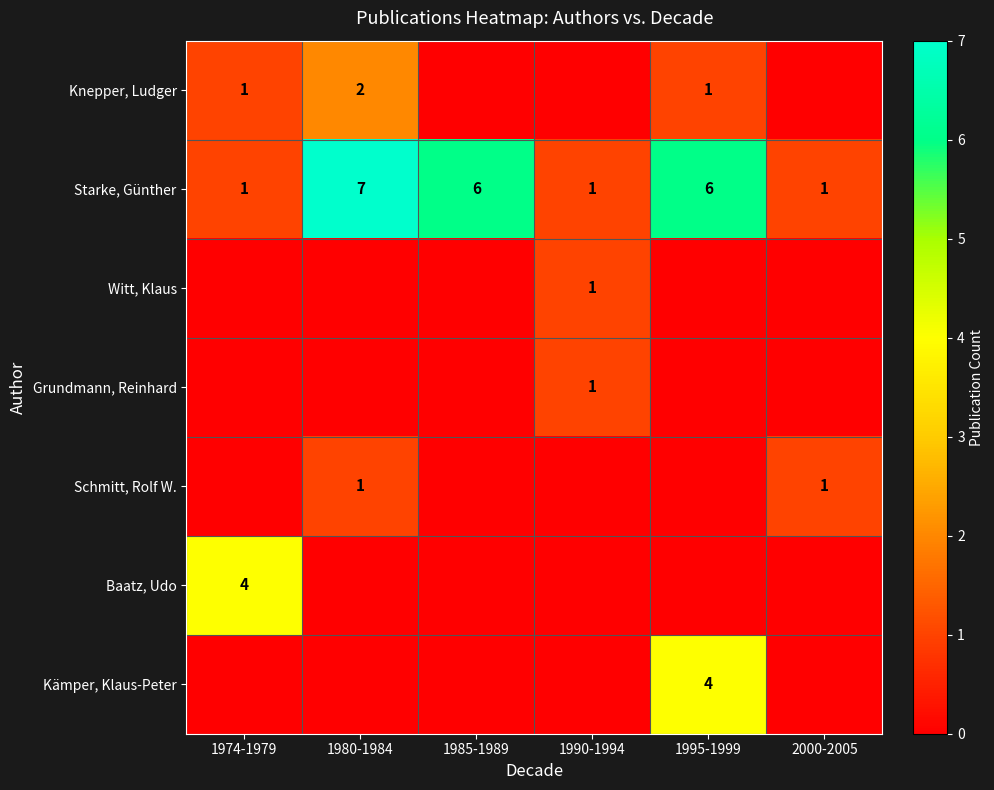

The Kämper, Klaus-Peter series shows 4 at 1995-1999. True or false?

True